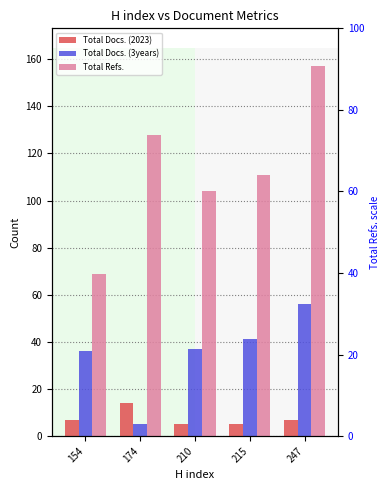

Which series changed the most between 174 and 247?

Total Docs. (3years)